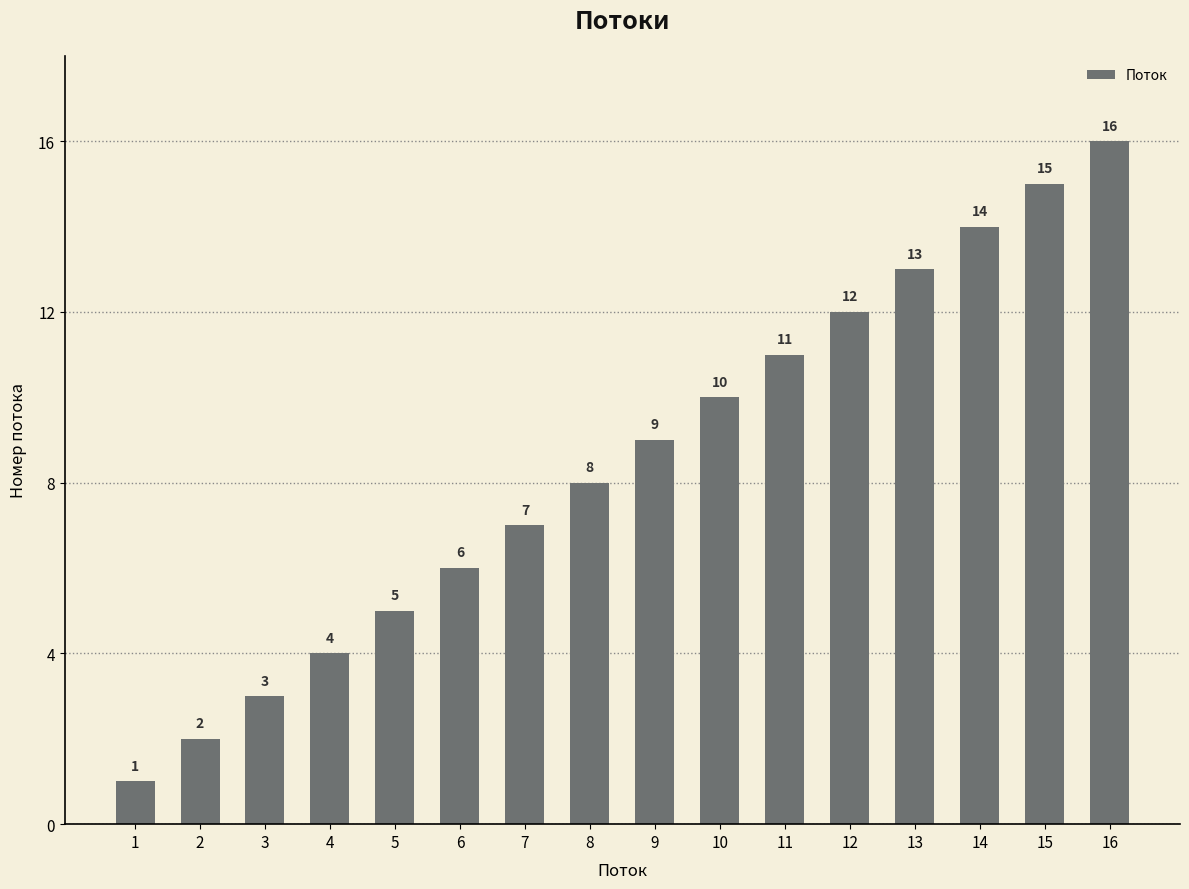

Approximately how many times larger is the value at 14 compared to 1?

14.0